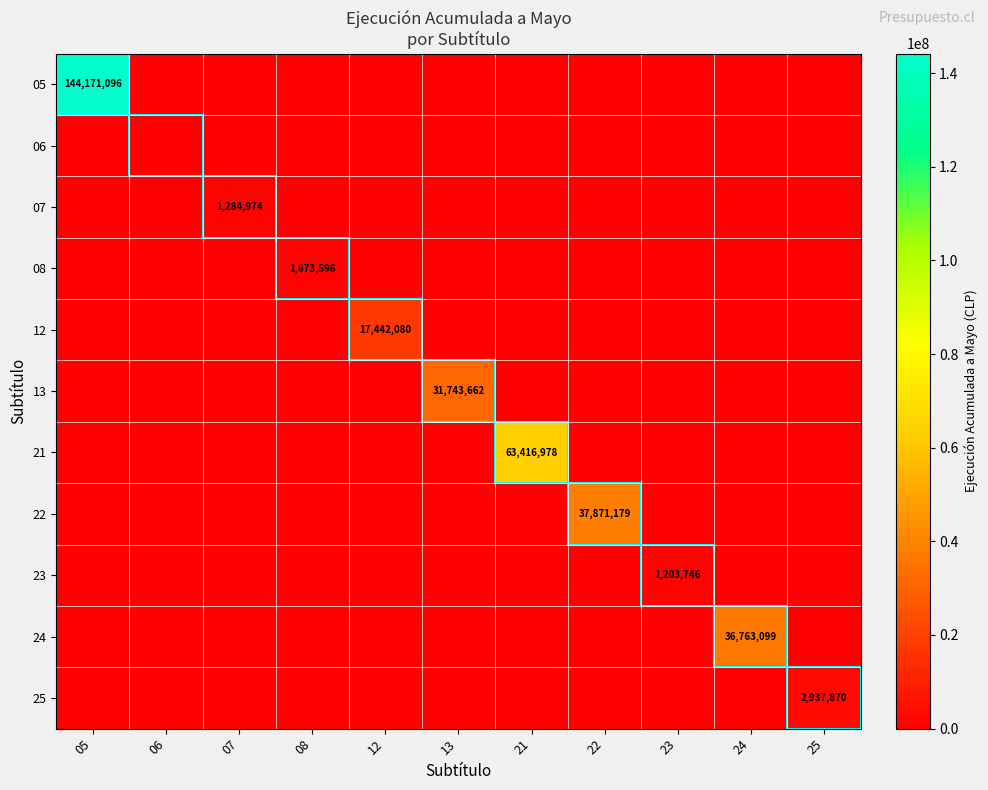

What is the total value across all series at 12?

17442080